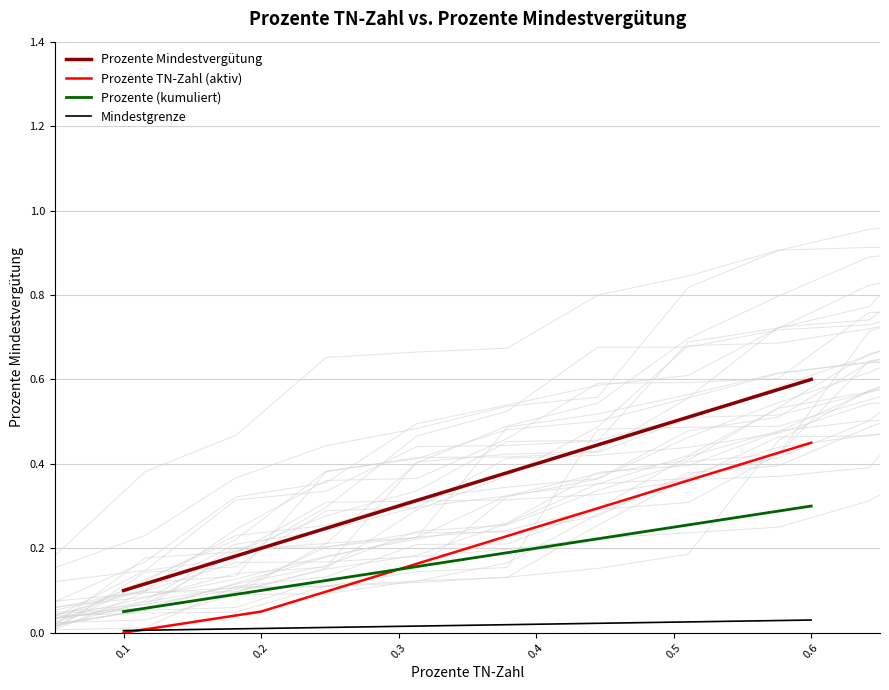

The Prozente Mindestvergütung series shows 0.6 at 0.4. True or false?

False